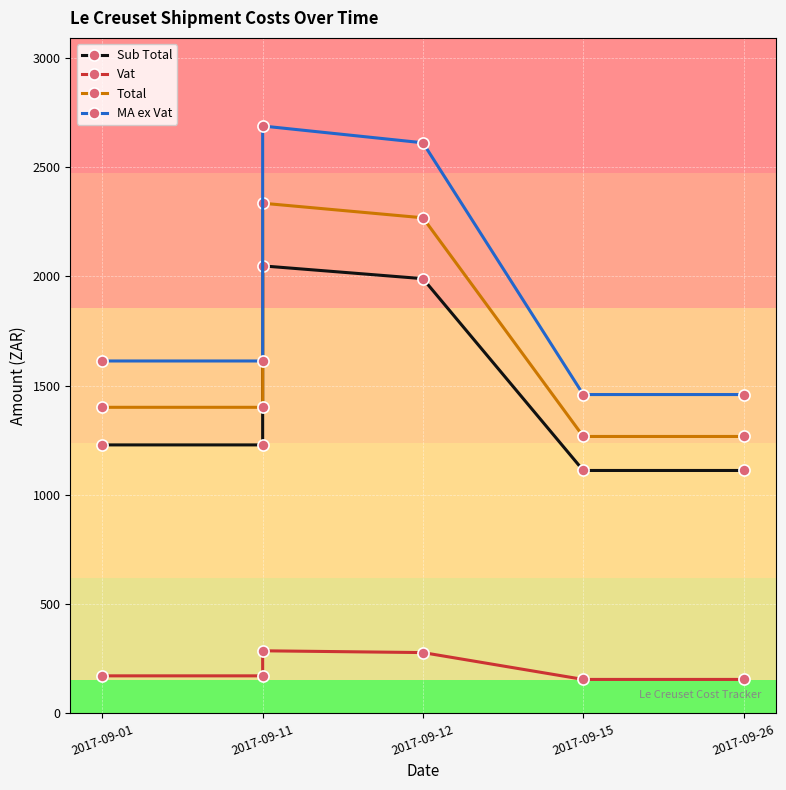

True or false: Total has more than 2 interior local peaks.

False